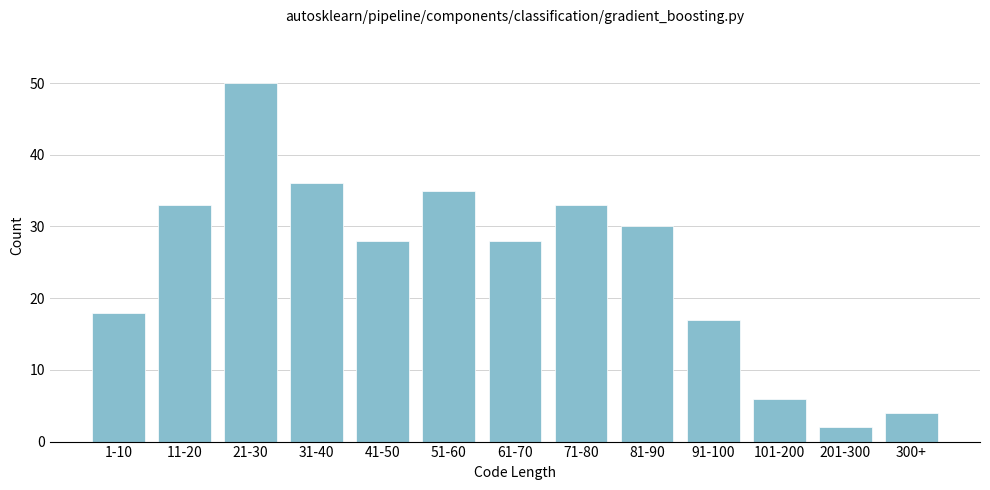

Reading right to left, list all the values displayed in this chart.

300+=4	201-300=2	101-200=6	91-100=17	81-90=30	71-80=33	61-70=28	51-60=35	41-50=28	31-40=36	21-30=50	11-20=33	1-10=18